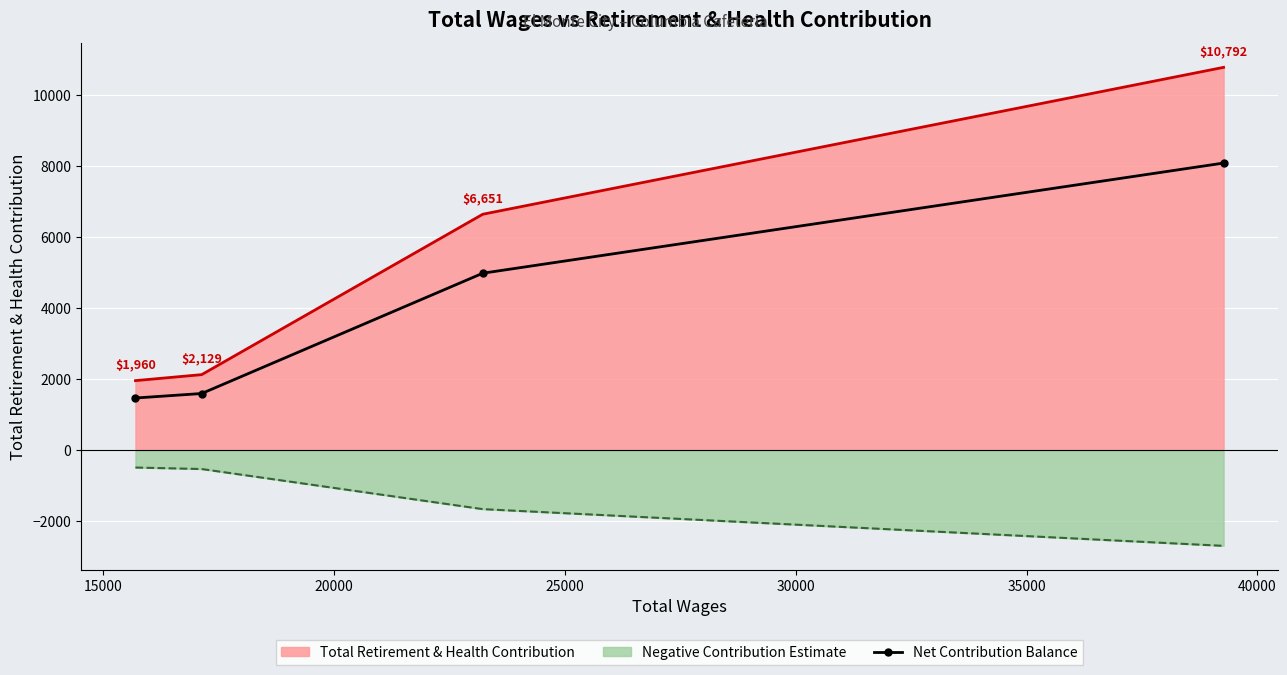

How many values exceed 4988?

2